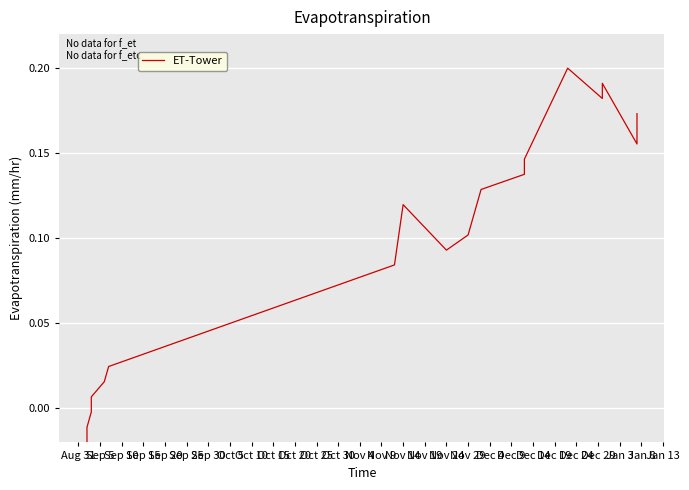

How many lines are shown in the chart?

1